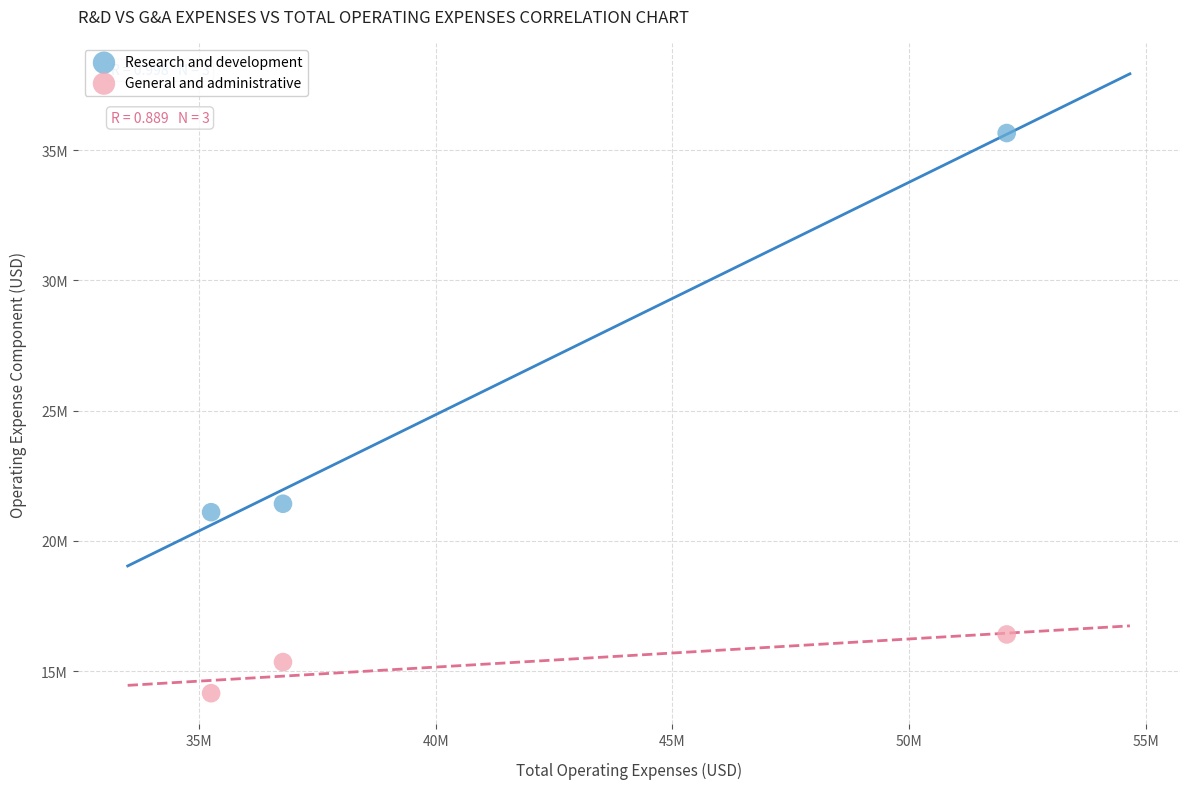

Which series has the largest Y range (max minus min)?

Research and development